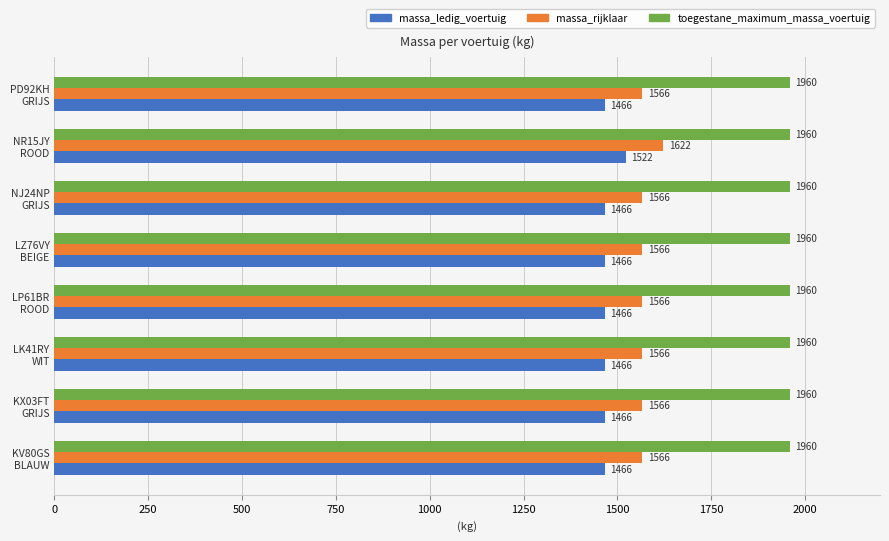

What is the minimum value for toegestane_maximum_massa_voertuig?

1960